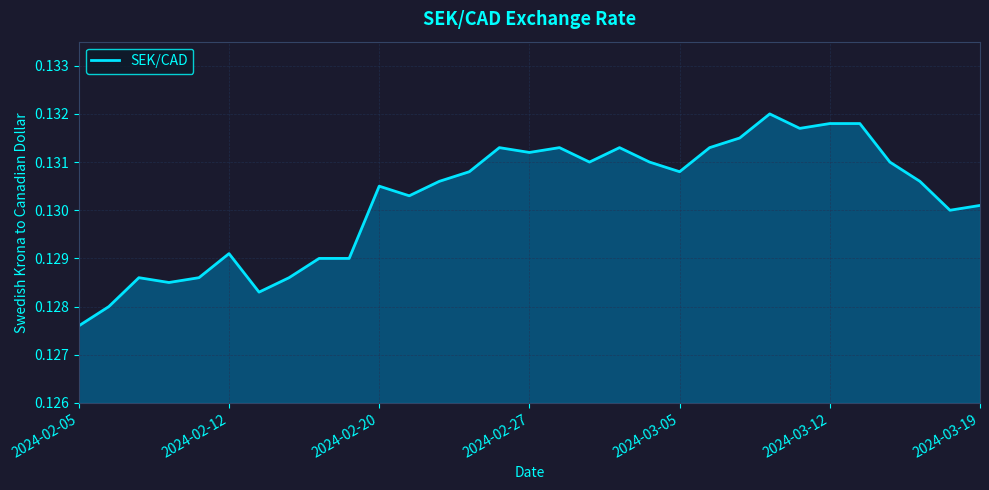

Where is the data nearest to the value 0?

2024-02-05